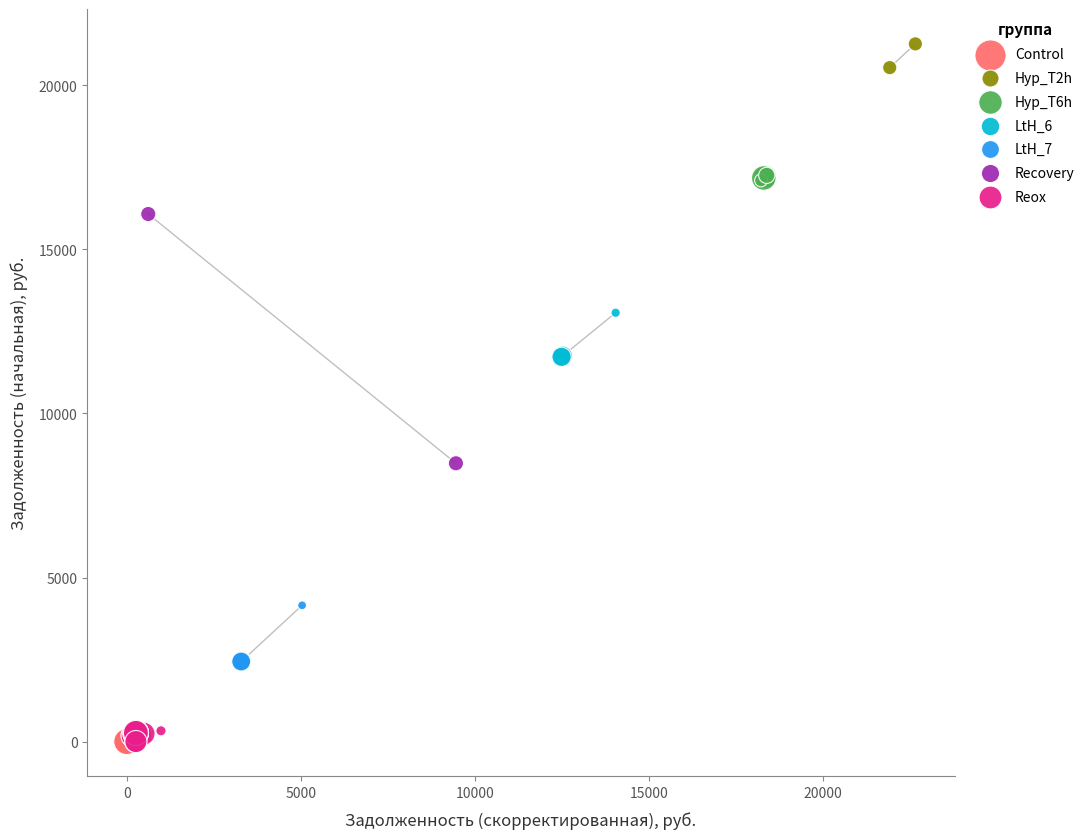

Which series contains the highest Y value?

Hyp_T2h